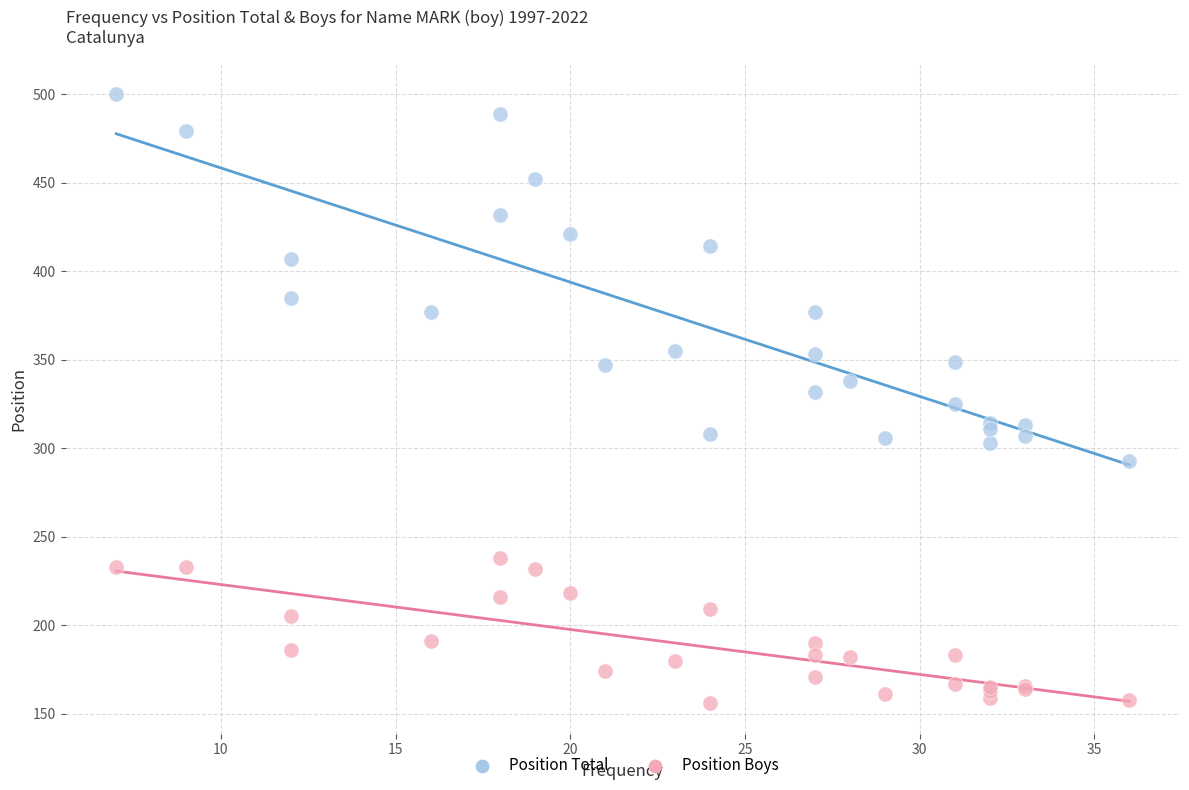

Which series contains the lowest Y value?

Position Boys